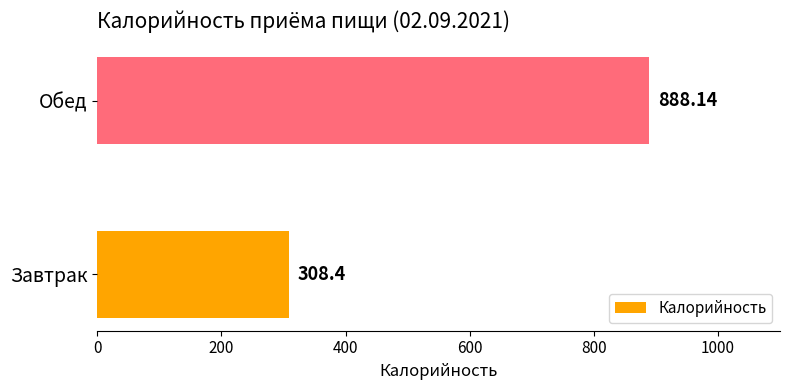

Rank the categories by value from highest to lowest.

Обед, Завтрак